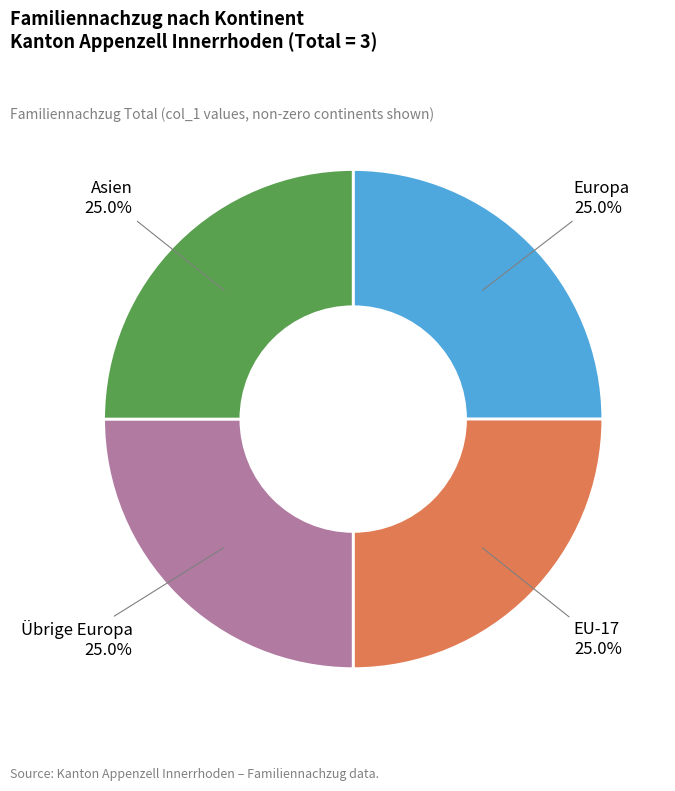

Is there a majority slice in this chart?

No